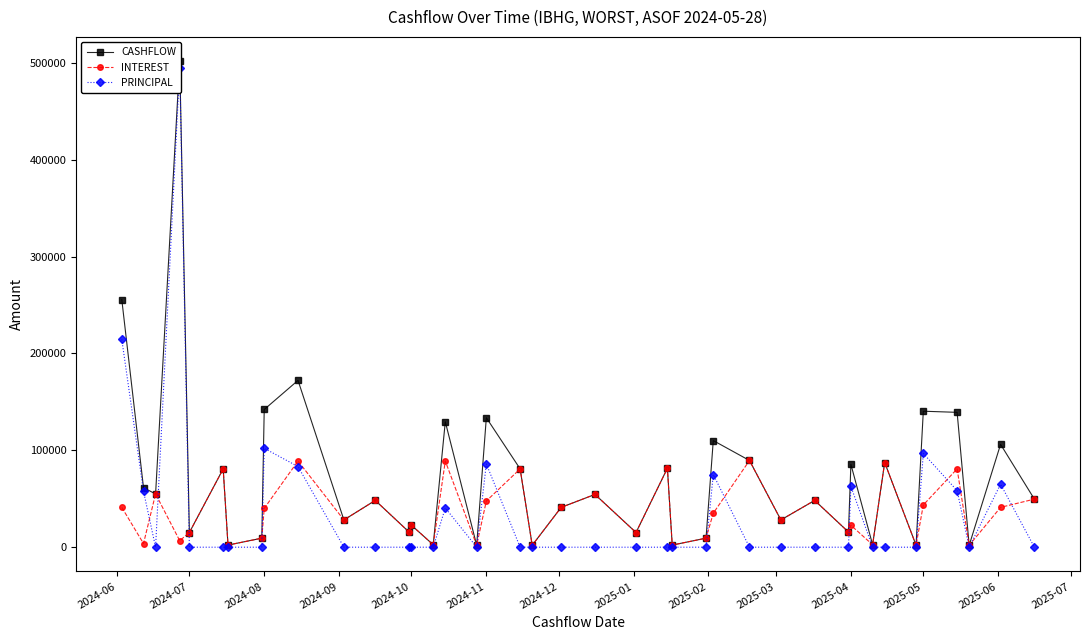

How many data points in CASHFLOW are above 49623?

20